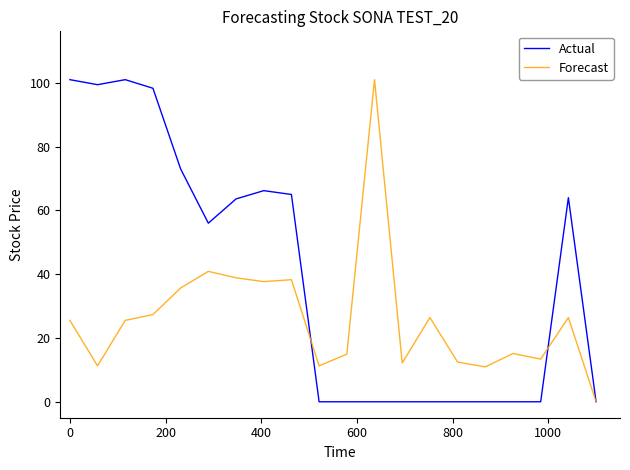

What is the maximum value for Actual?

101.0